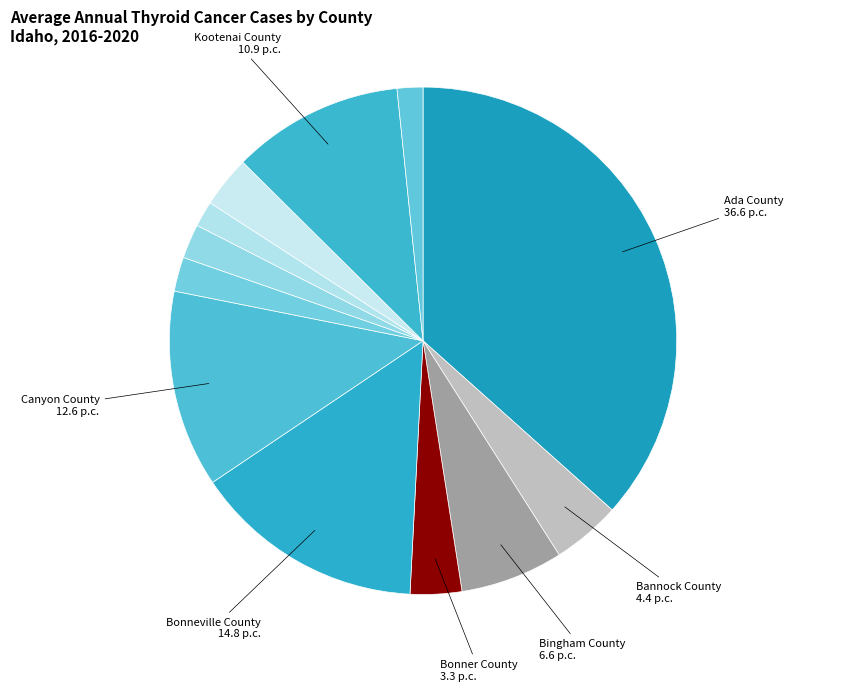

How many slices are in this pie chart?

12